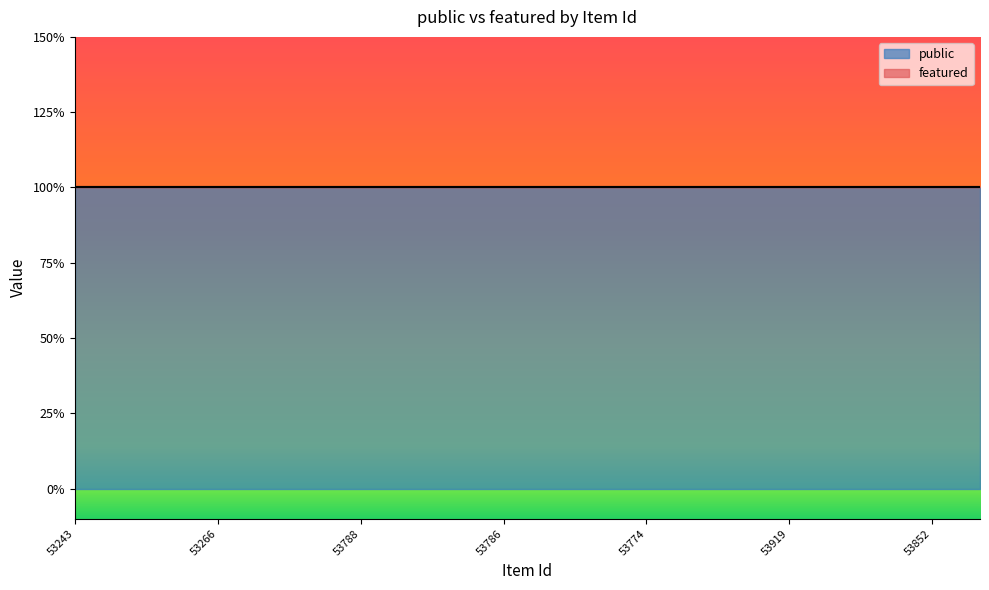

How many distinct data groups are displayed?

2